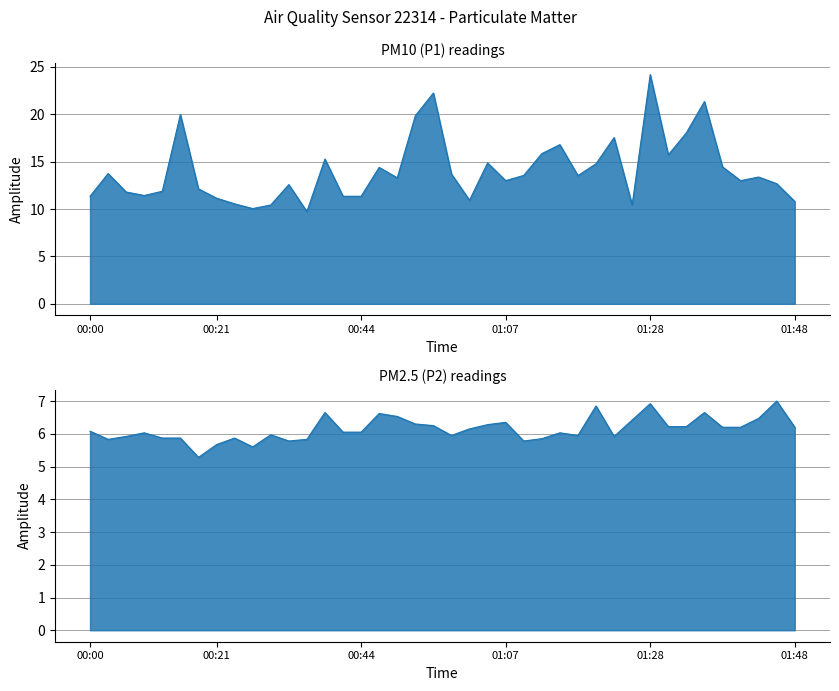

What is the label of the 13th point from the left?

00:33